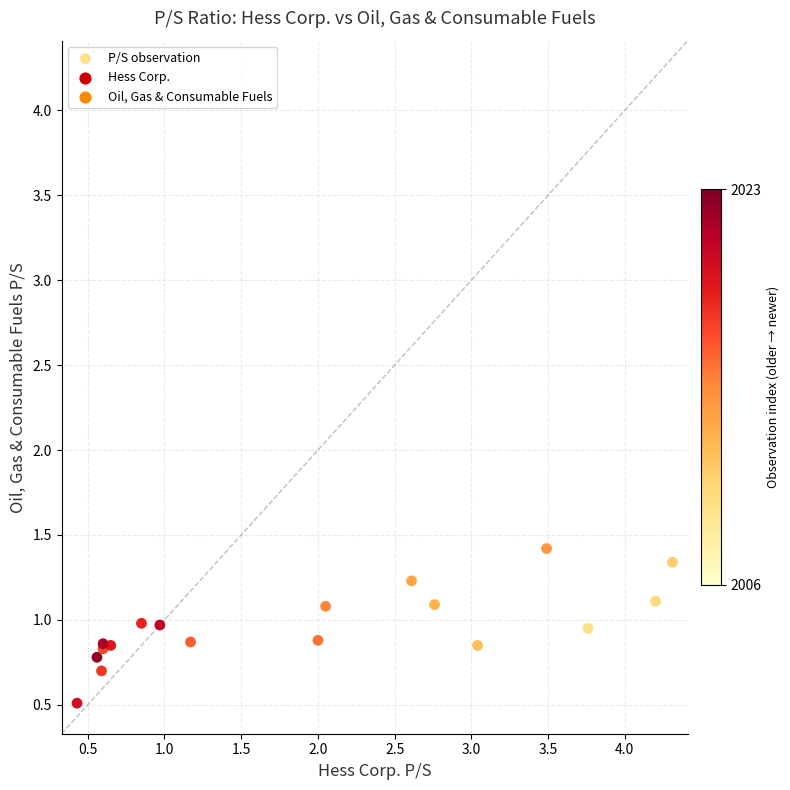

What Y value in the scatter plot is closest to 0?

0.5